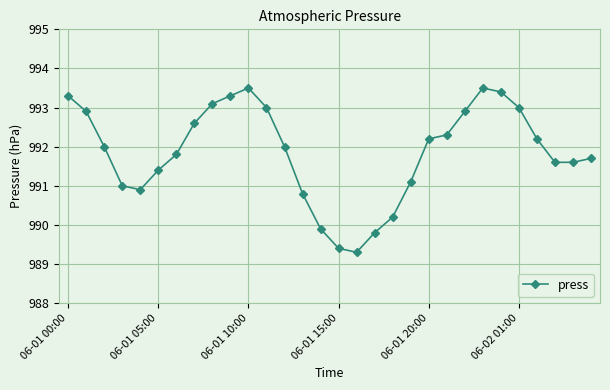

What is the smallest value displayed?

989.3